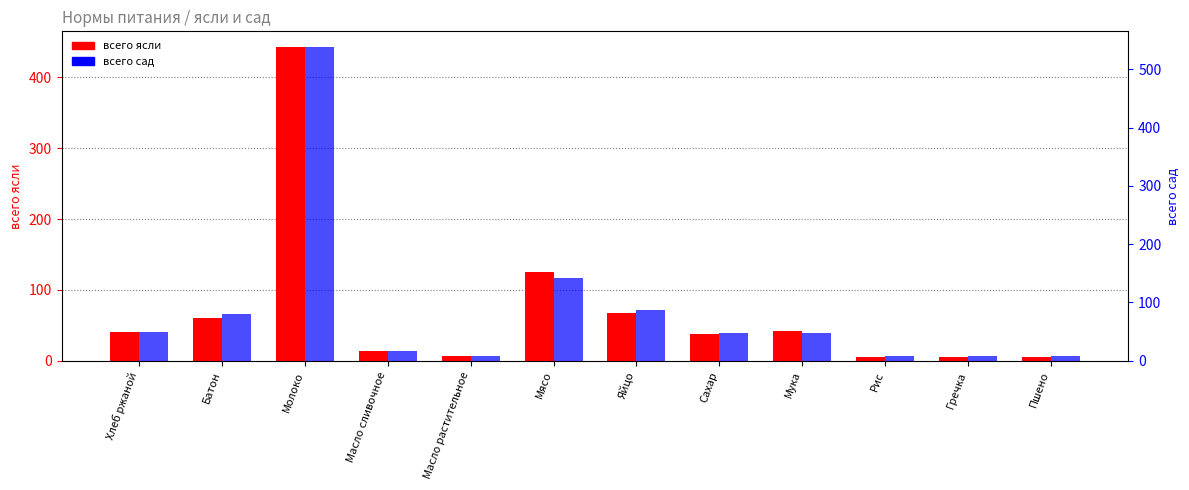

How many data points does each series have?

12